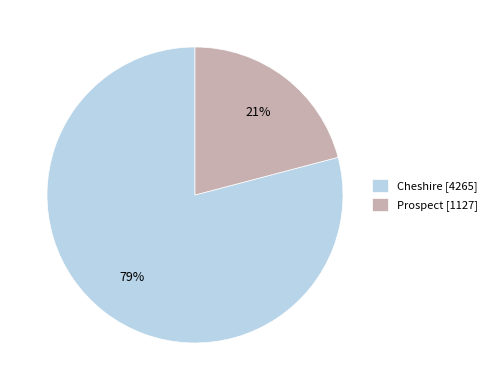

Rank the categories by value from highest to lowest.

Cheshire, Prospect